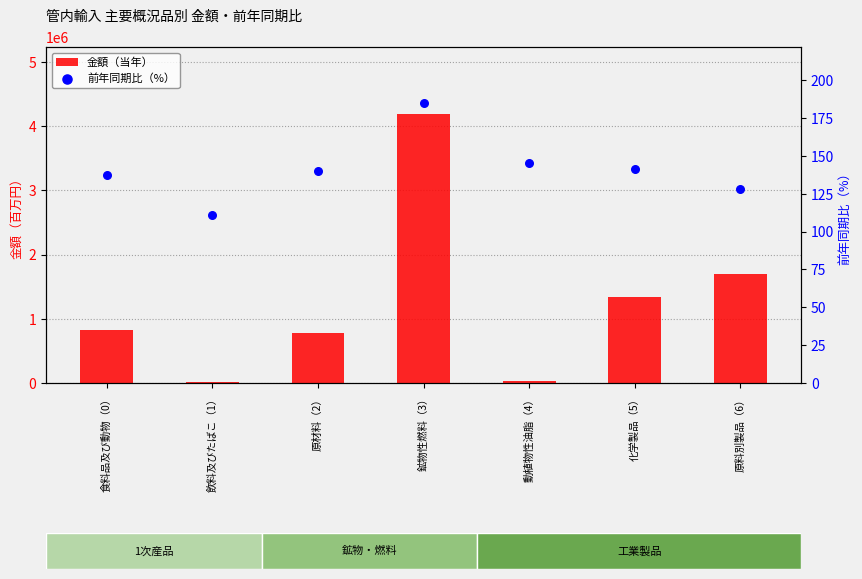

At which category is the sum across all series the highest?

鉱物性燃料（3）